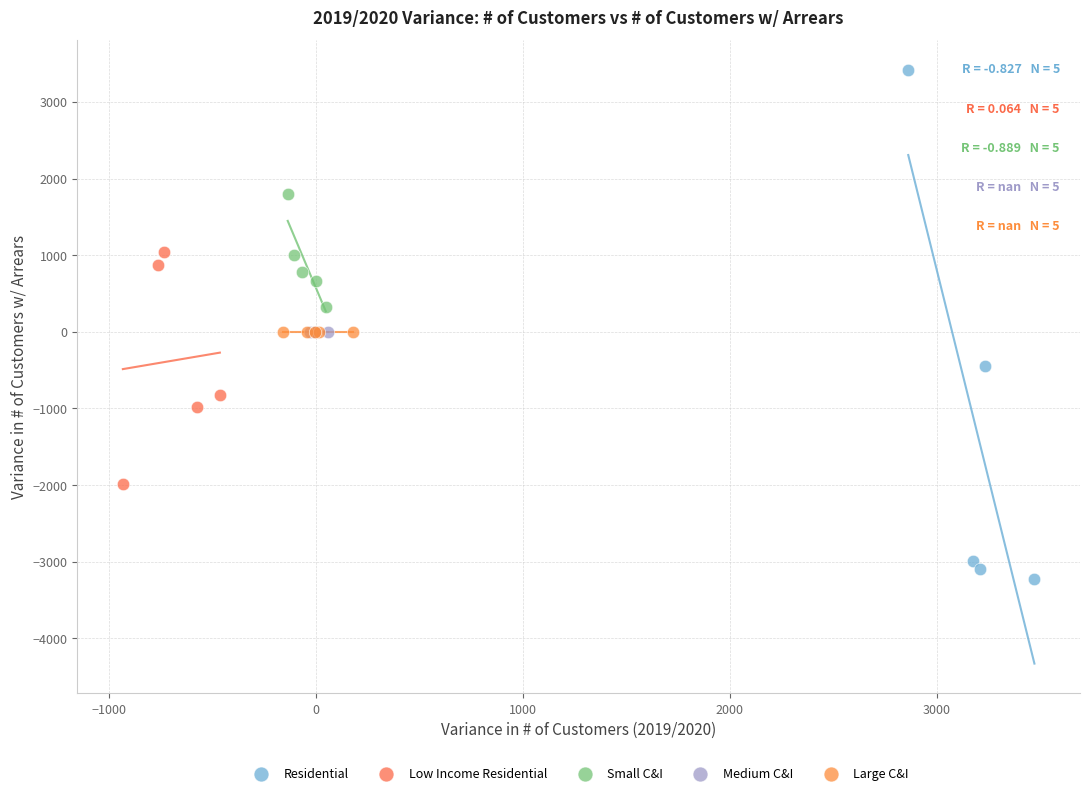

What are all the series names shown in the legend?

Residential, Low Income Residential, Small C&I, Medium C&I, Large C&I